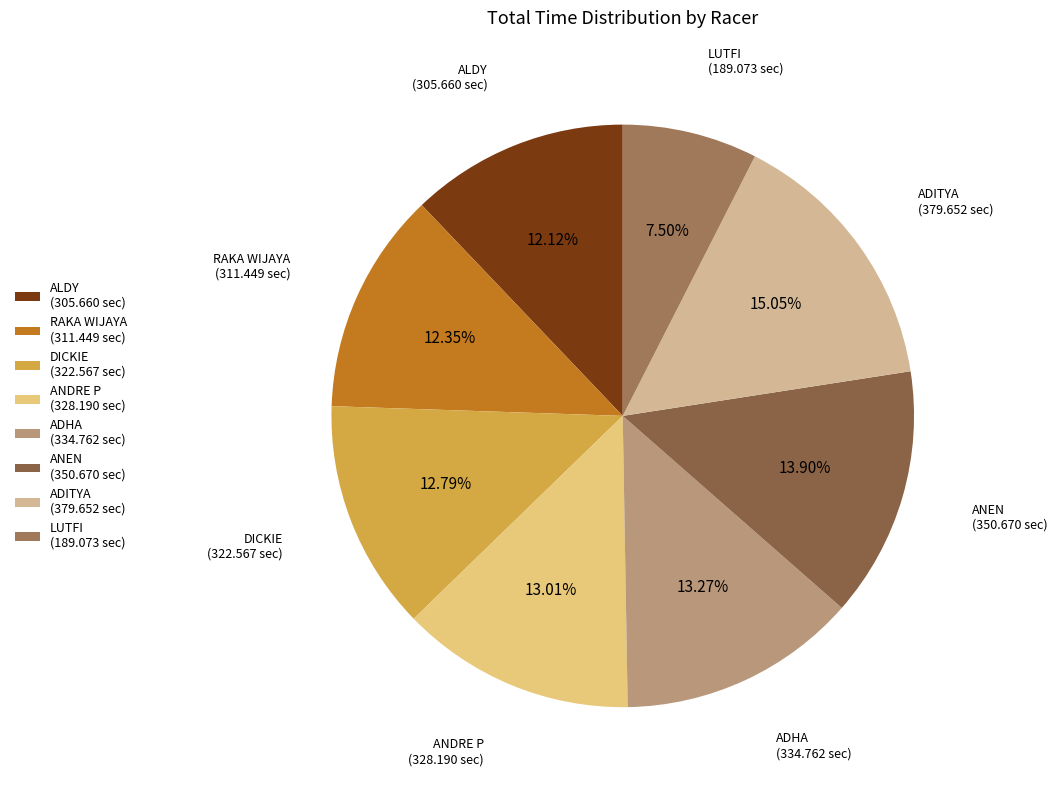

Is ANEN the majority of the pie?

No